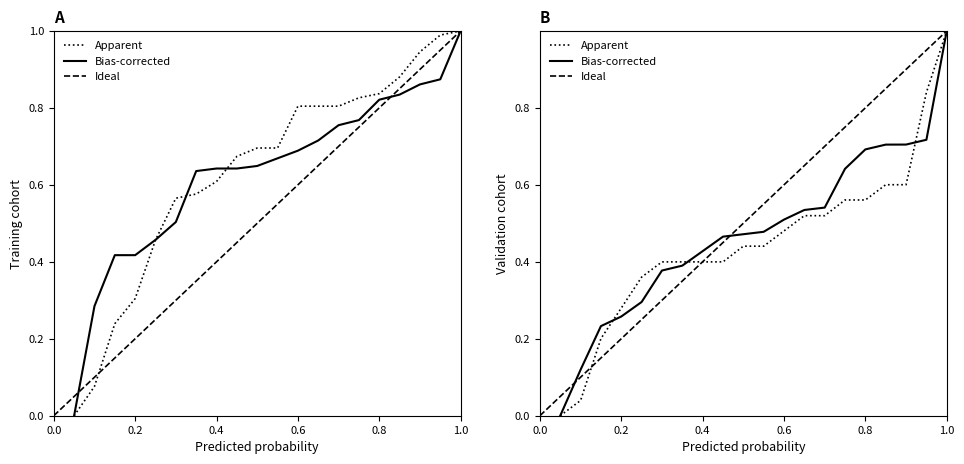

What is the difference between the second highest and minimum values in the Ideal series?

0.9